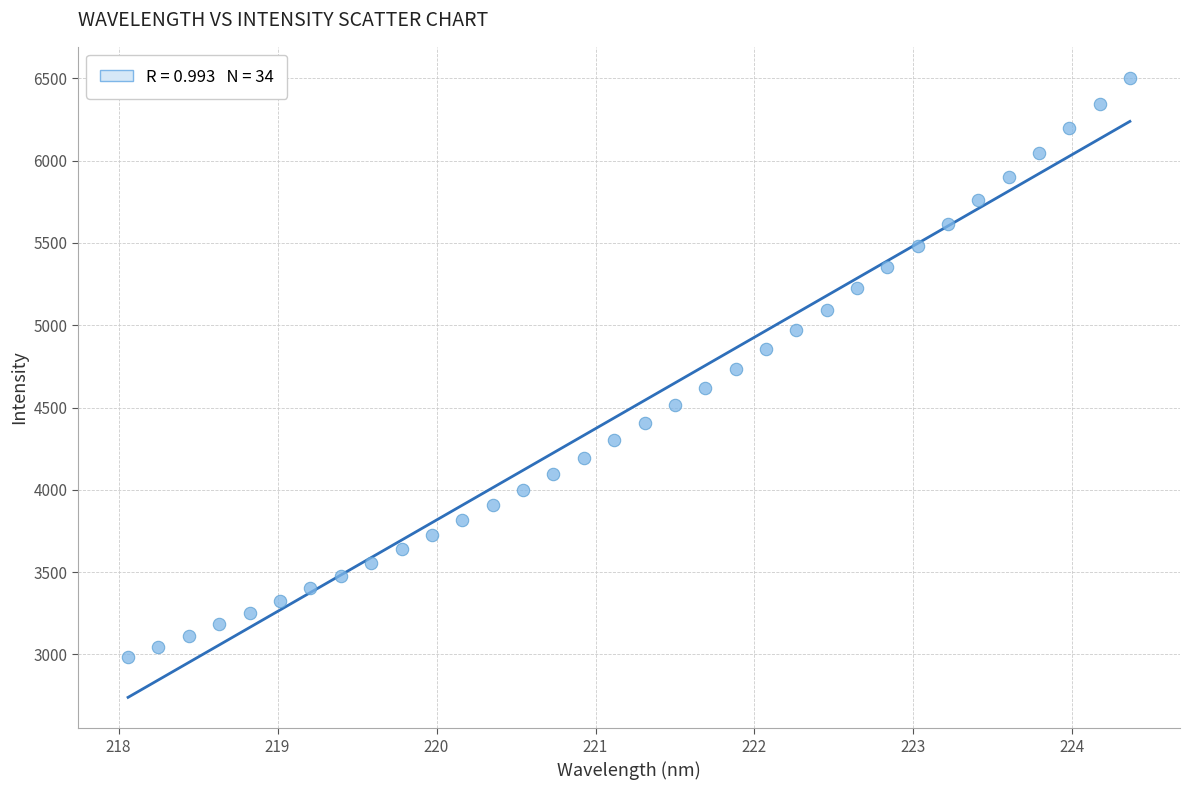

What is the range of X values (max minus min)?

6.3